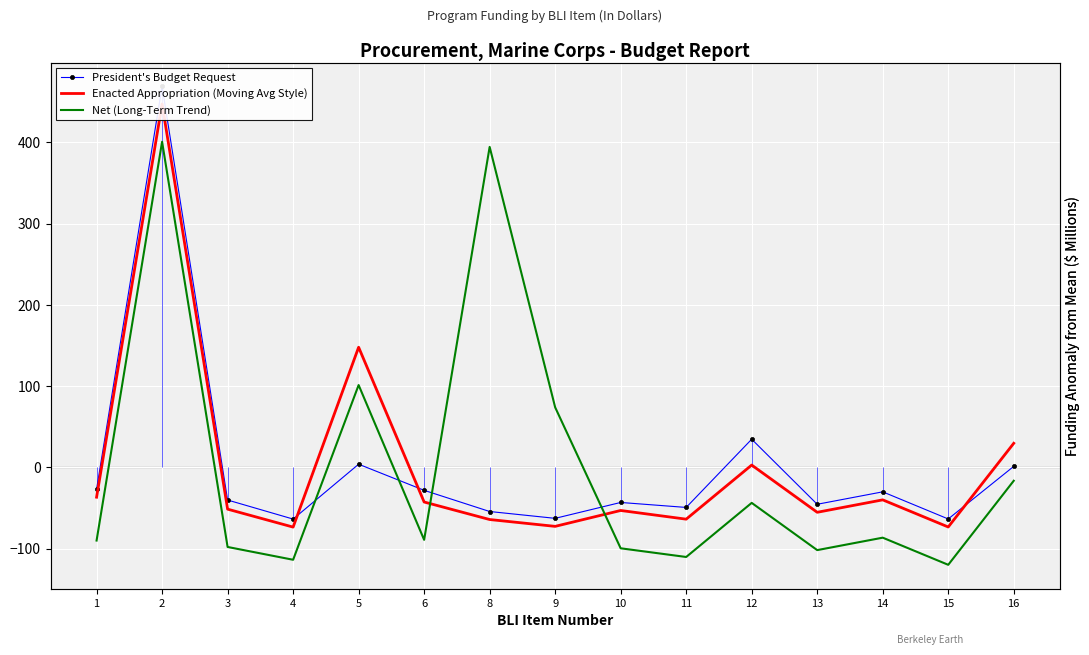

How many values in the Net (Long-Term Trend) series exceed -89?

7